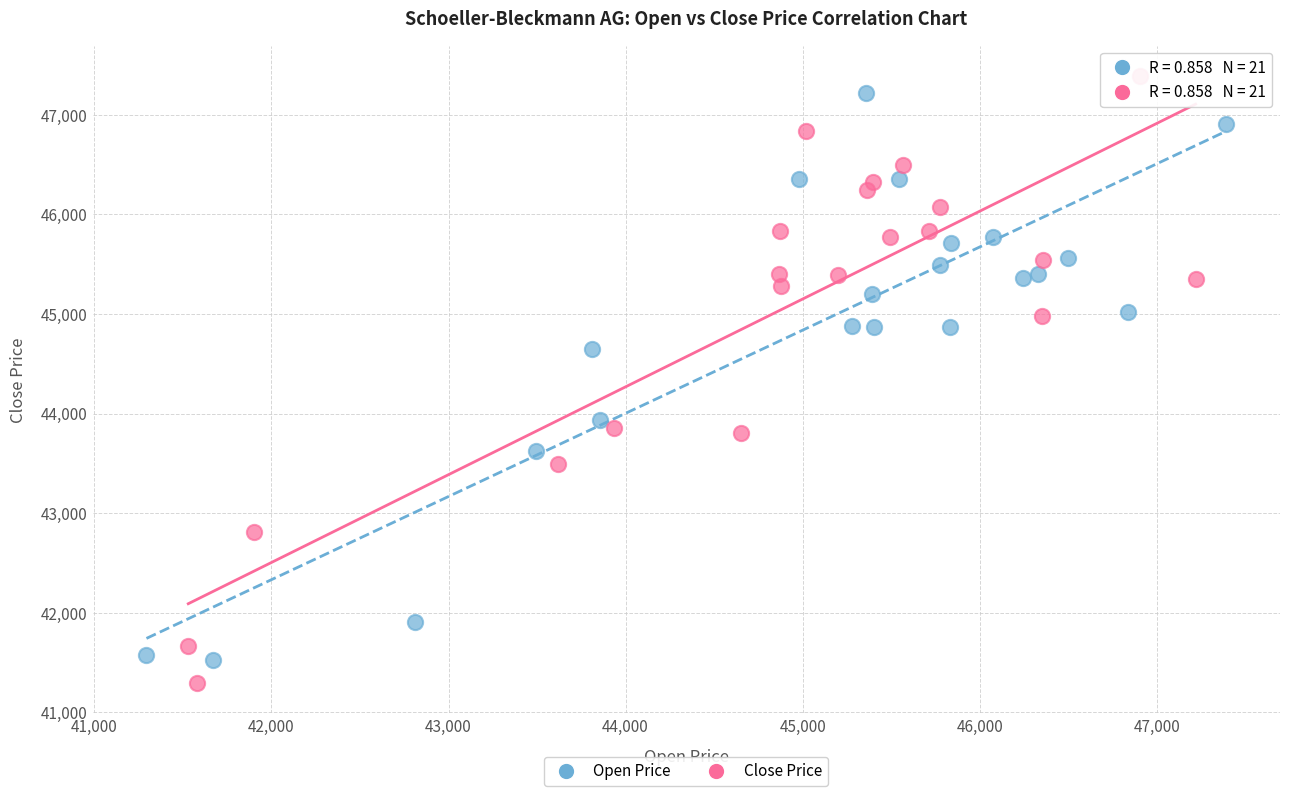

What are all the series names shown in the legend?

Open Price, Close Price